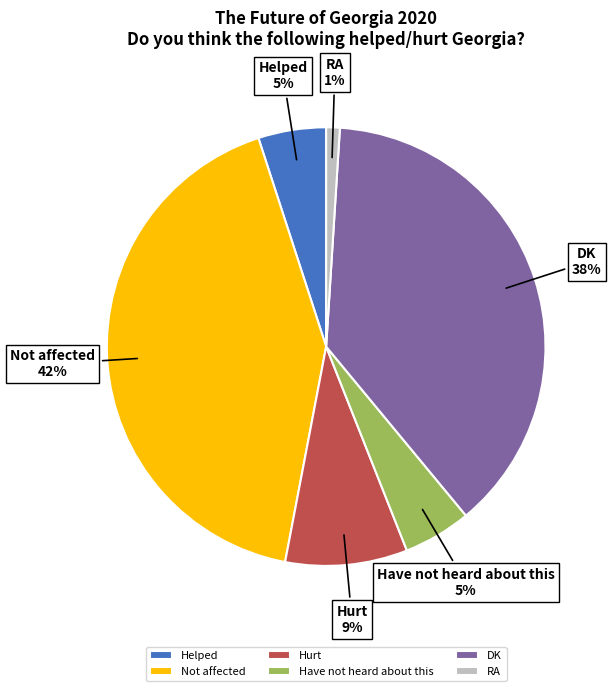

Count the number of slices in the pie.

6